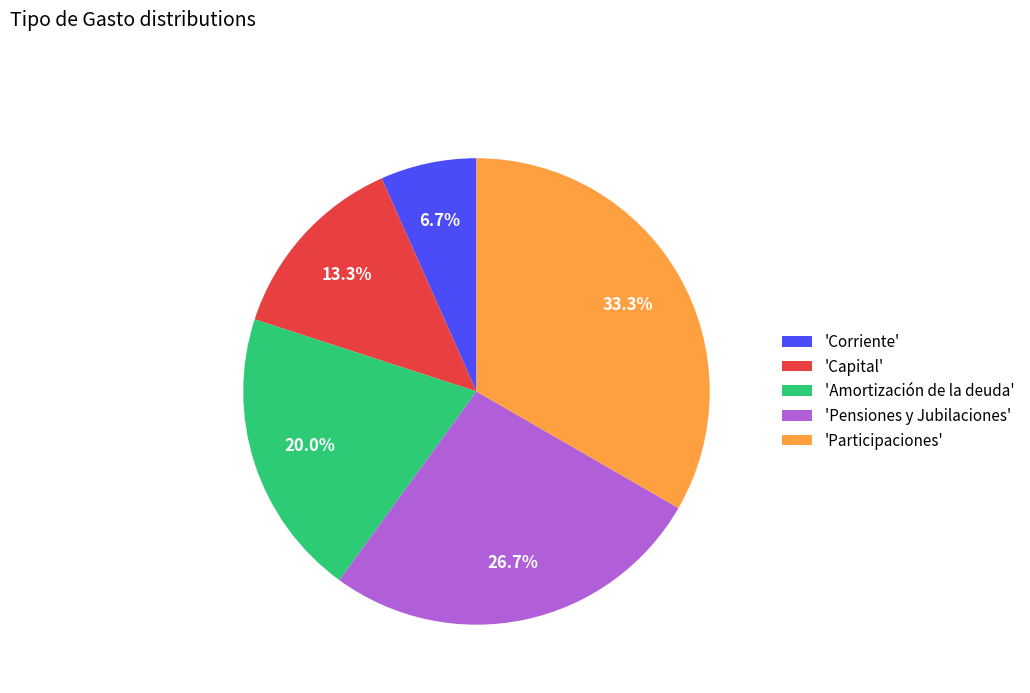

To the nearest percent, what is the difference between the largest and smallest slice percentages?

27%